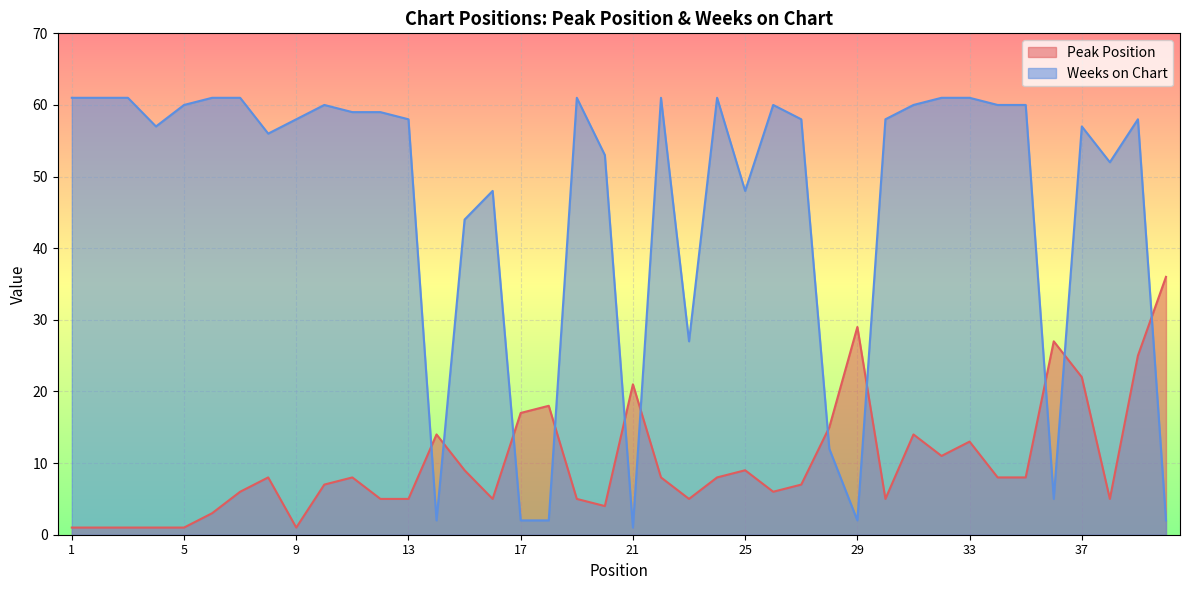

Reading left to right, extract all data points from this chart.

Peak Position: 1=1	2=1	3=1	4=1	5=1	6=3	7=6	8=8	9=1	10=7	11=8	12=5	13=5	14=14	15=9	16=5	17=17	18=18	19=5	20=4	21=21	22=8	23=5	24=8	25=9	26=6	27=7	28=15	29=29	30=5	31=14	32=11	33=13	34=8	35=8	36=27	37=22	38=5	39=25	40=36
Weeks on Chart: 1=61	2=61	3=61	4=57	5=60	6=61	7=61	8=56	9=58	10=60	11=59	12=59	13=58	14=2	15=44	16=48	17=2	18=2	19=61	20=53	21=1	22=61	23=27	24=61	25=48	26=60	27=58	28=12	29=2	30=58	31=60	32=61	33=61	34=60	35=60	36=5	37=57	38=52	39=58	40=2